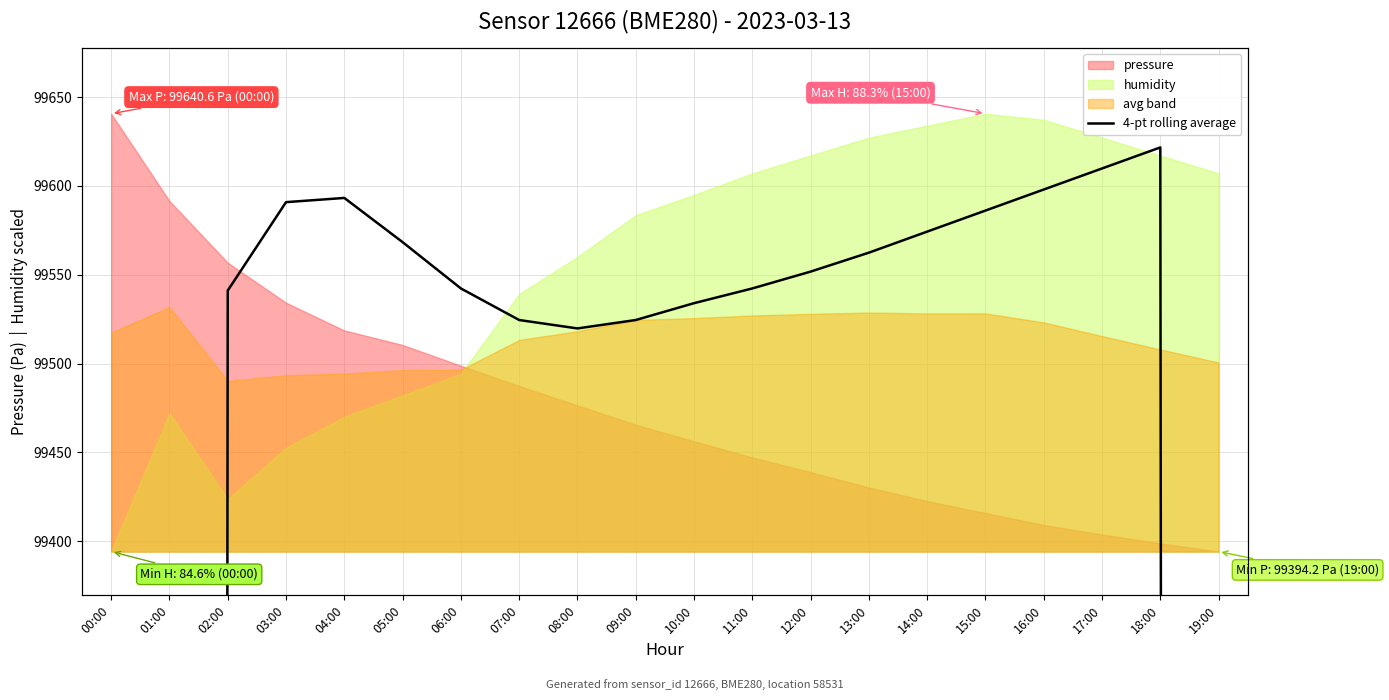

At which category does the data reach its first local valley?

08:00